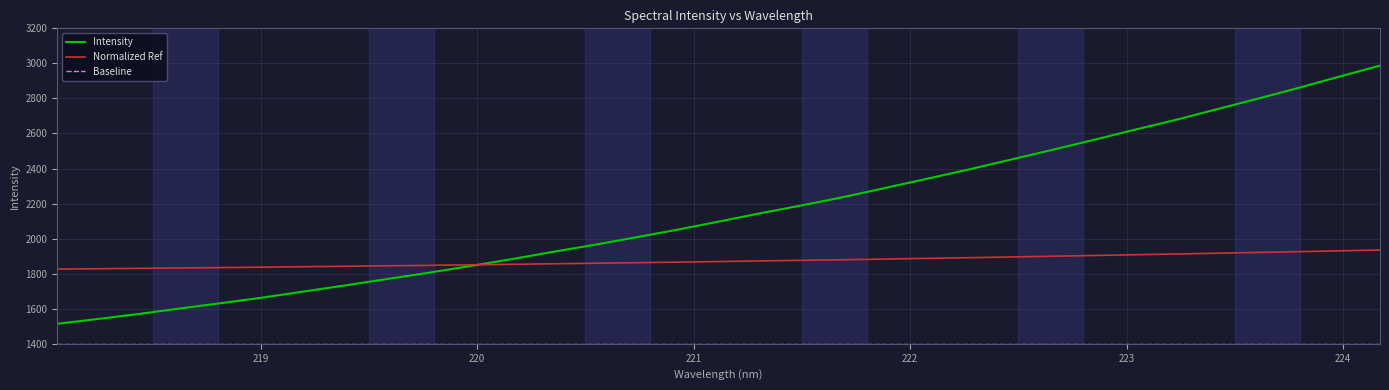

What is the maximum value shown in the chart?

2987.2